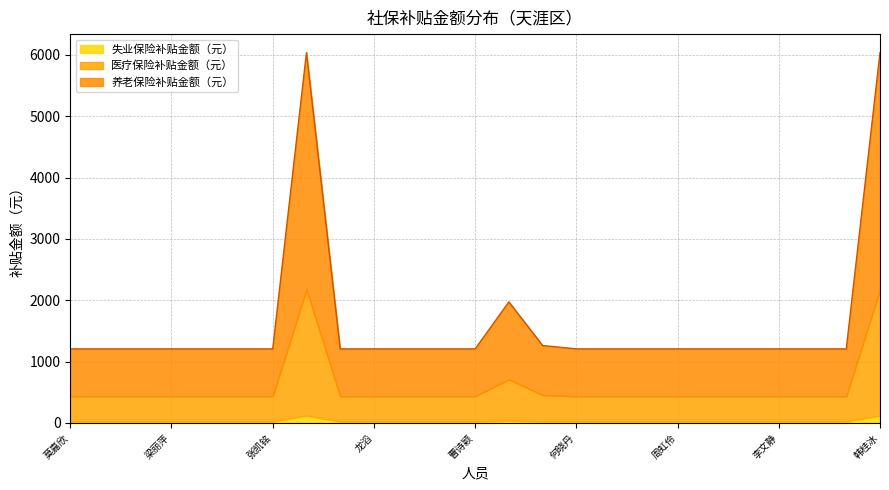

What is the label of the 12th point from the right?

陈盛华